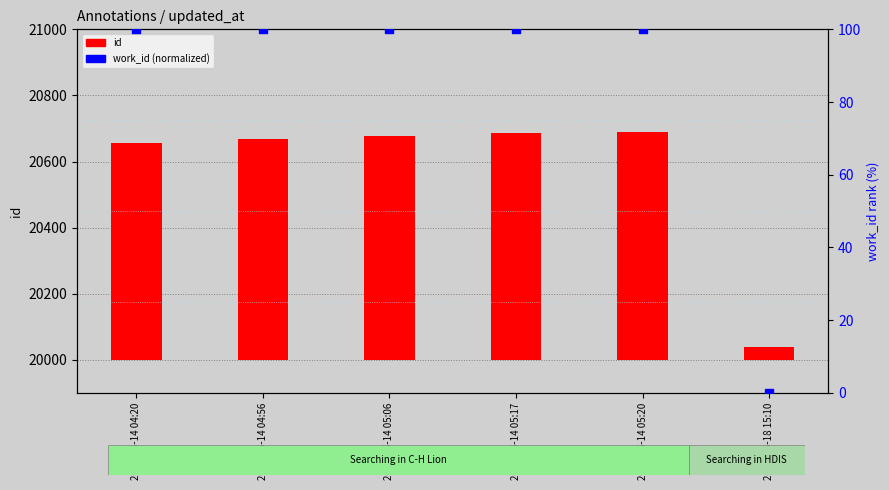

Is the value of id at 2013-06-14 05:17 greater than the value of work_id (normalized) at 2013-06-14 05:20?

Yes